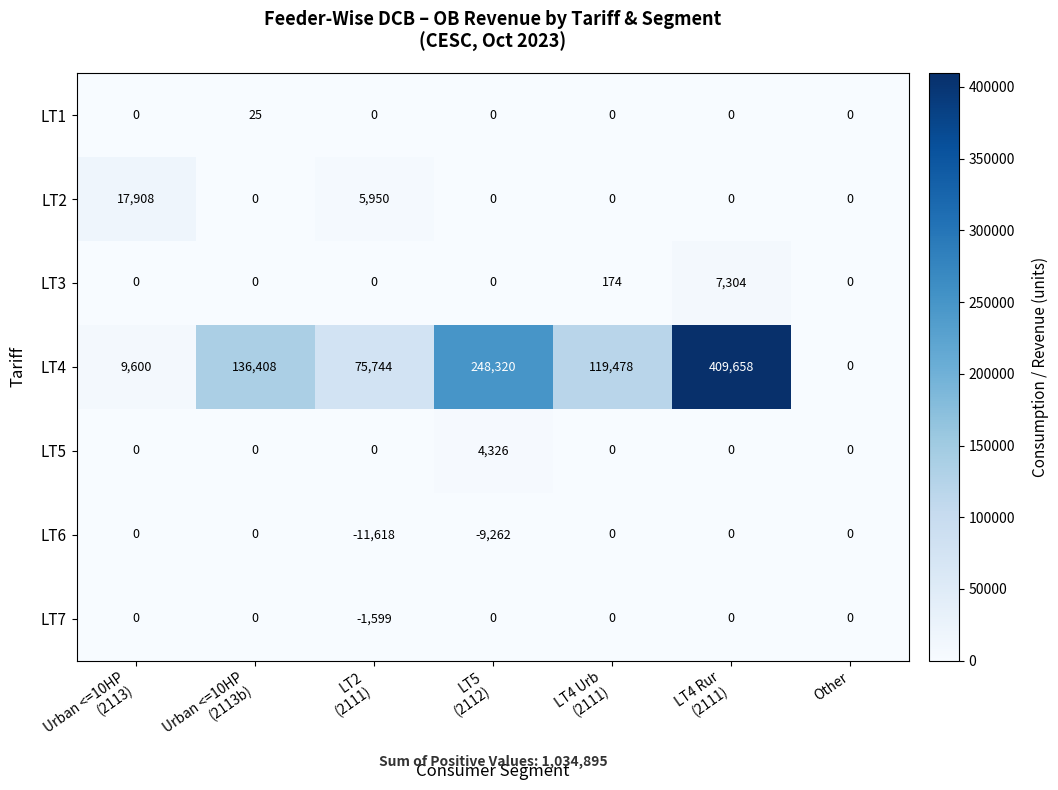

Which series has the largest total across all categories?

LT4